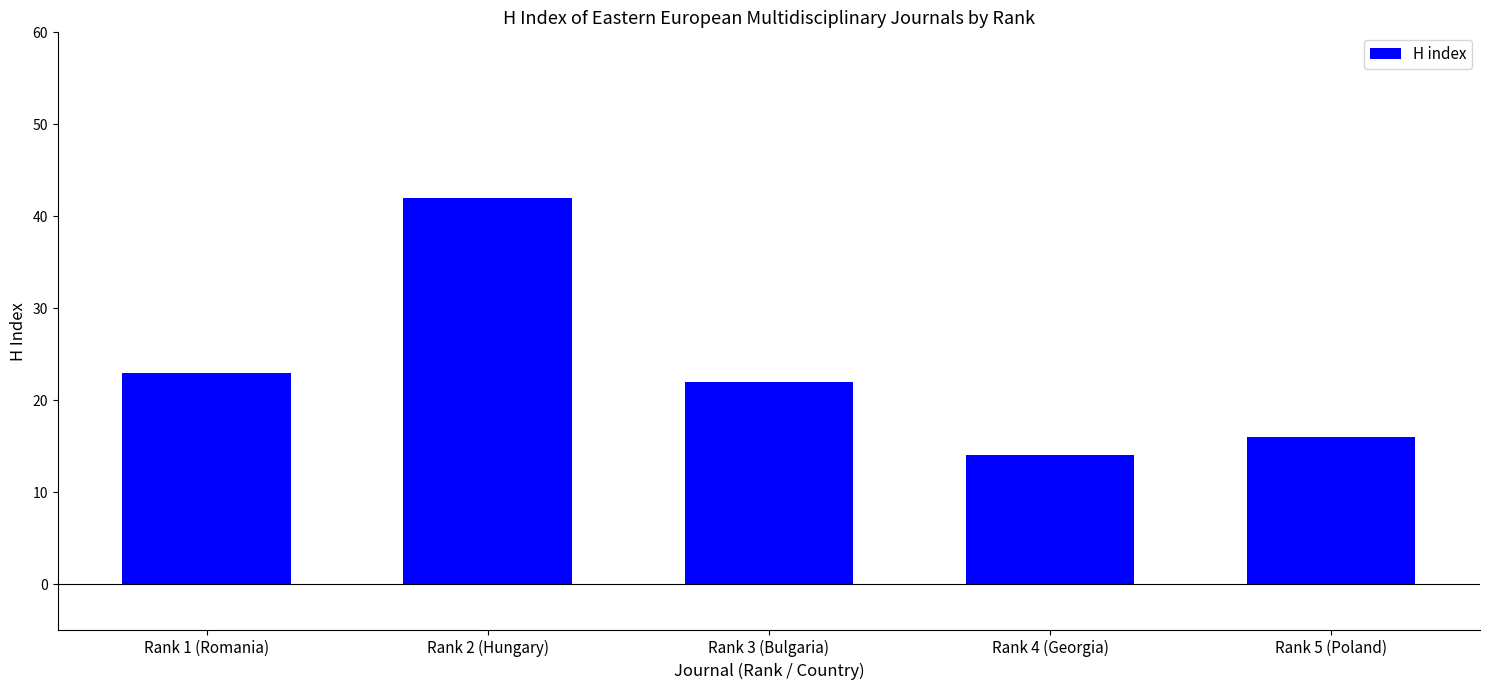

What is the value of the 2nd bar from the left?

42